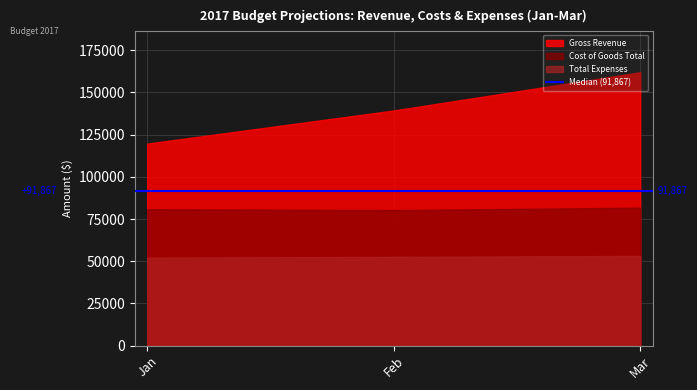

At which category does the chart reach its peak across all series?

Mar